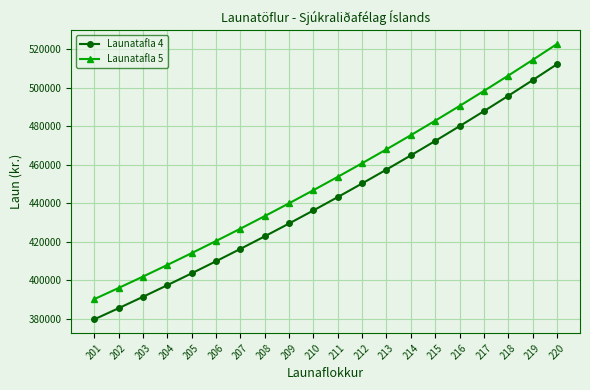

True or false: Launatafla 4 and Launatafla 5 intersect in this chart.

False